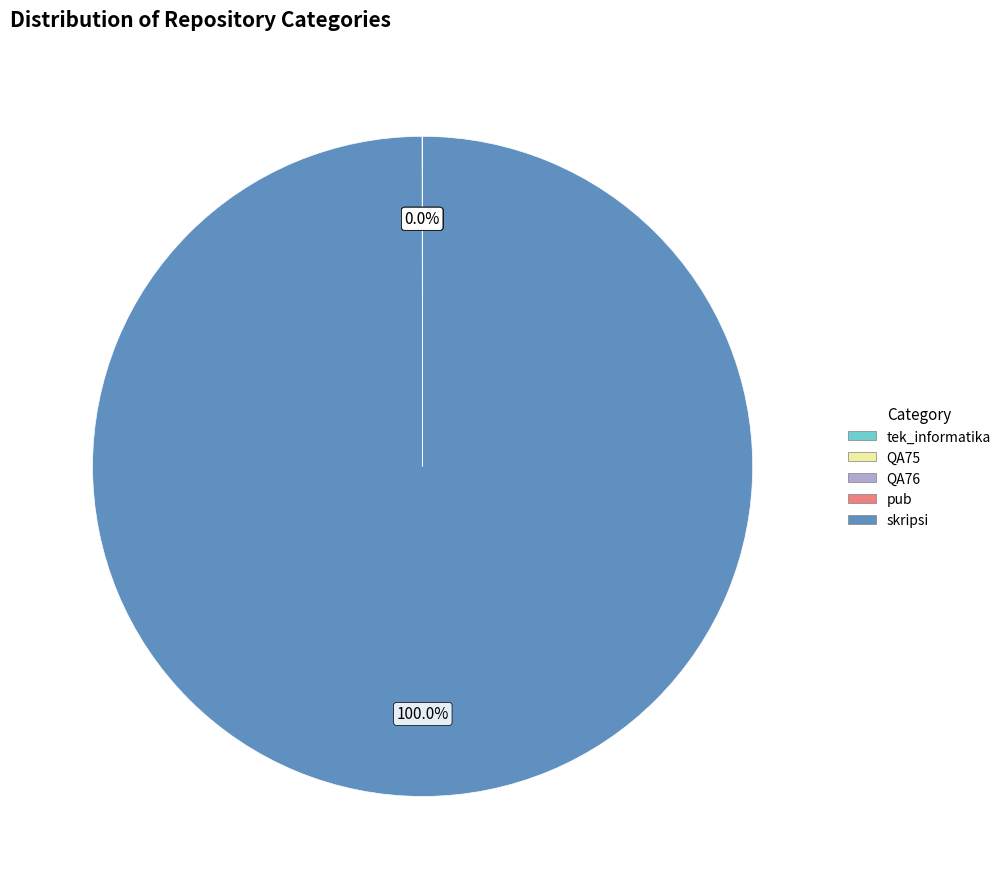

Which slice represents more than half of the pie?

skripsi